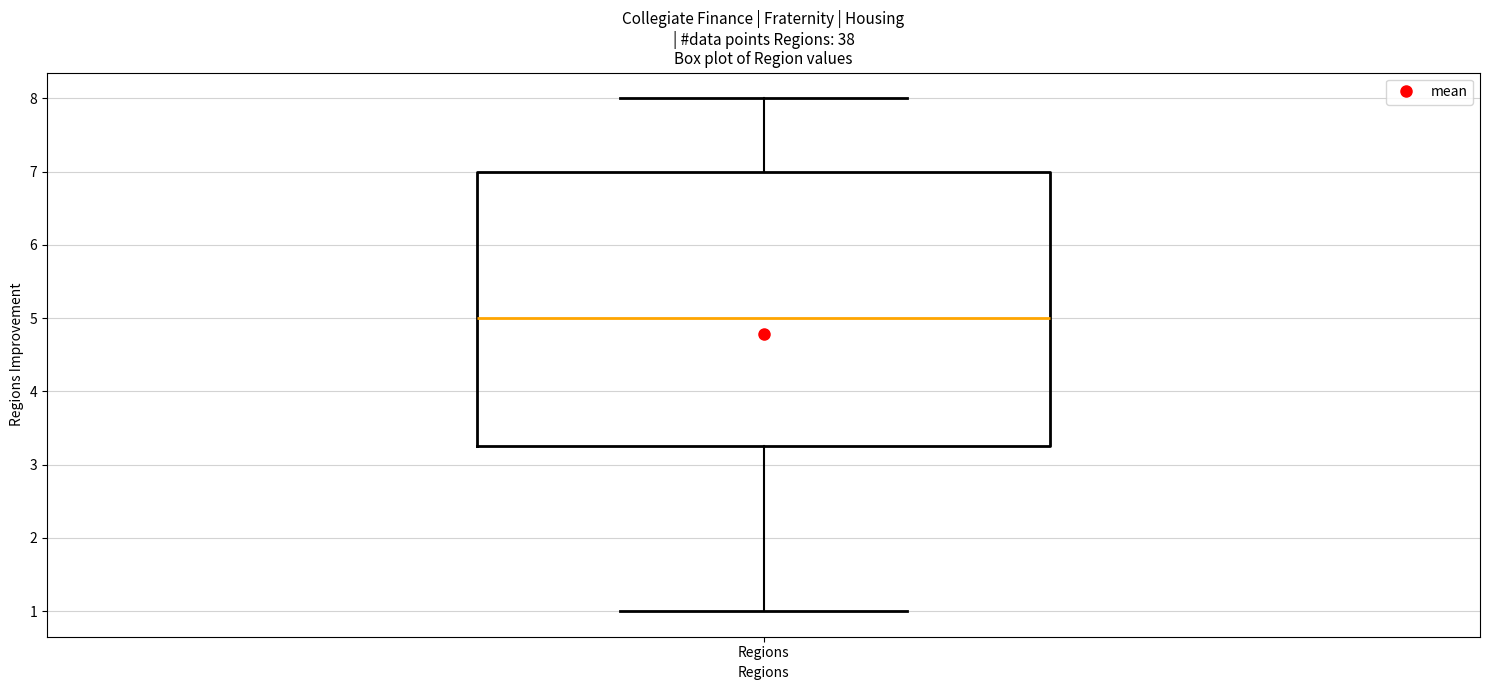

Where does the median line of the box for Regions sit on the y-axis? The values are not printed on the chart, so give them approximately, as read against the axis.

5.0